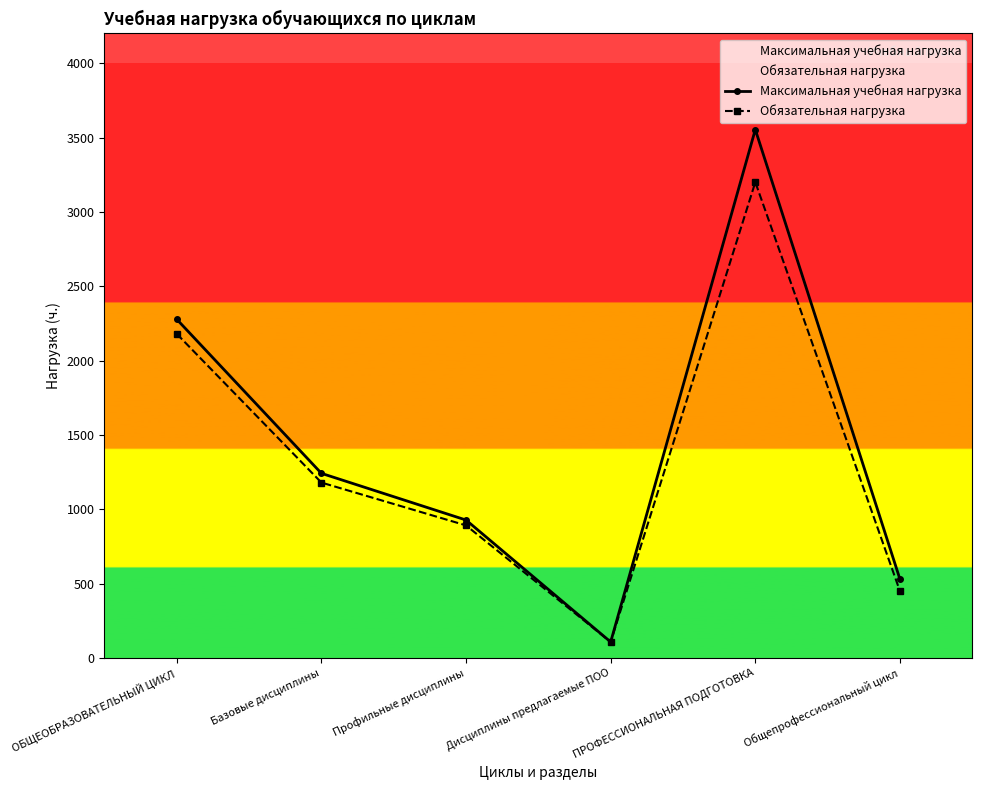

What is the label of the 1st point from the left?

ОБЩЕОБРАЗОВАТЕЛЬНЫЙ ЦИКЛ